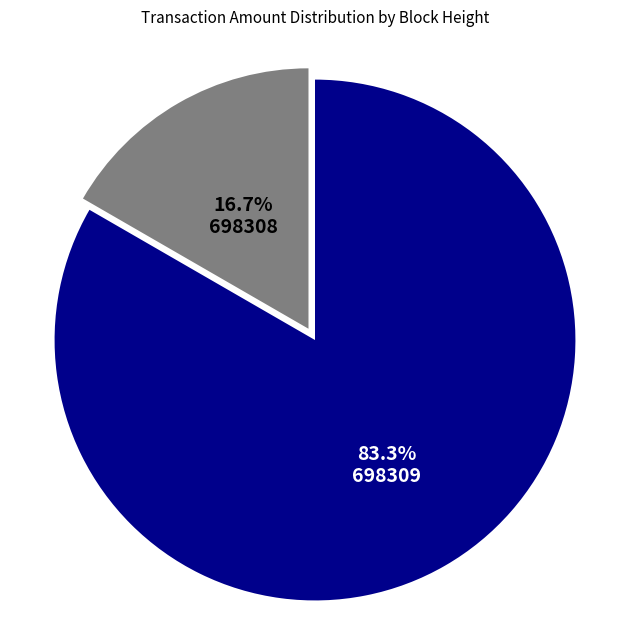

Is it true that 698309 is 69% of the pie?

False